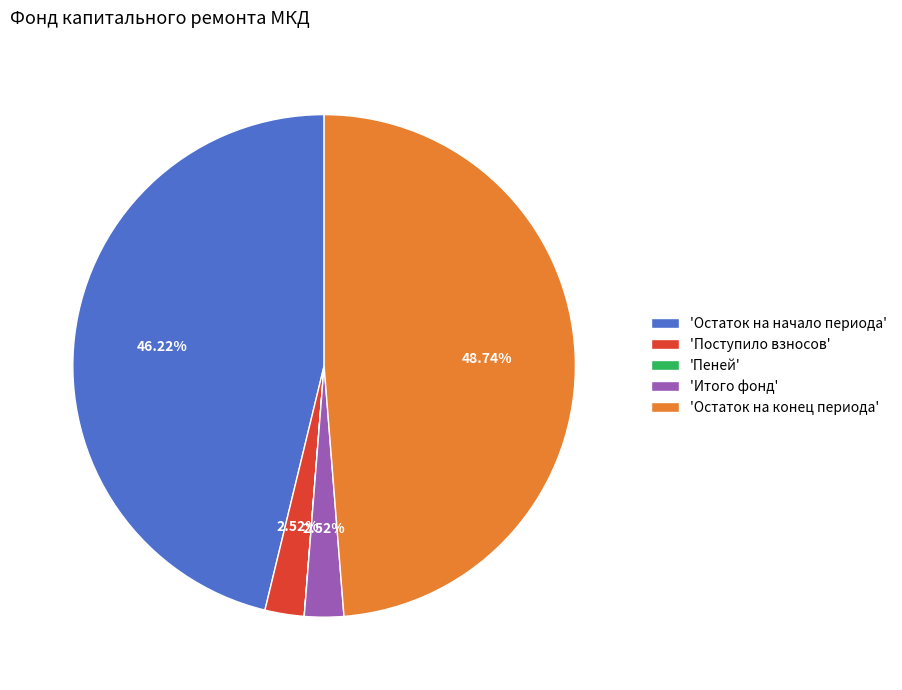

To the nearest percent, what is the average slice percentage?

20%